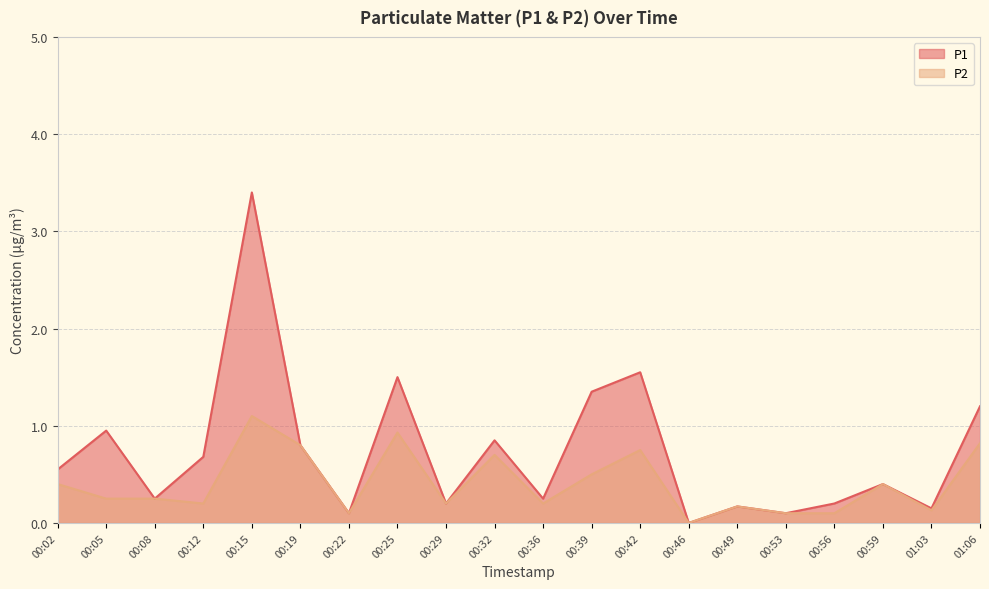

Which series has the widest spread of values?

P1